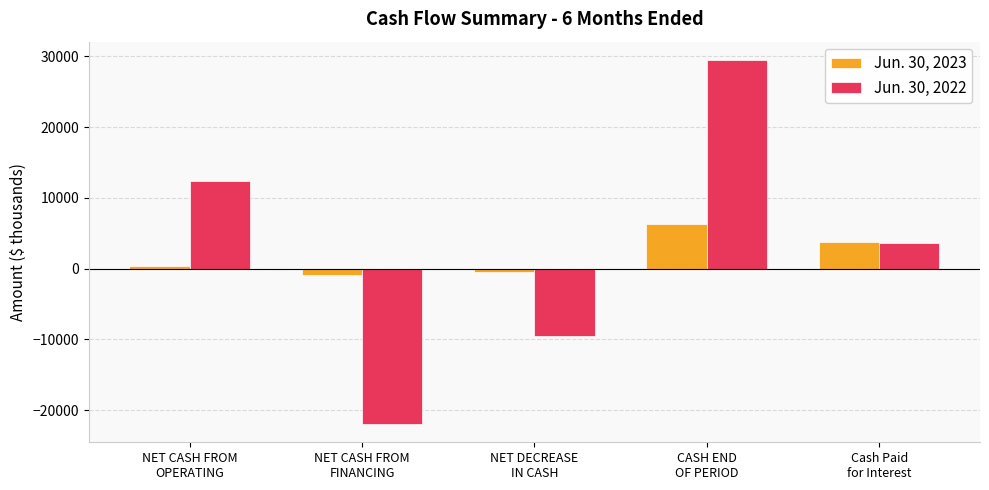

List the labels in order of Jun. 30, 2022 value, smallest first.

NET CASH FROM
FINANCING, NET DECREASE
IN CASH, Cash Paid
for Interest, NET CASH FROM
OPERATING, CASH END
OF PERIOD